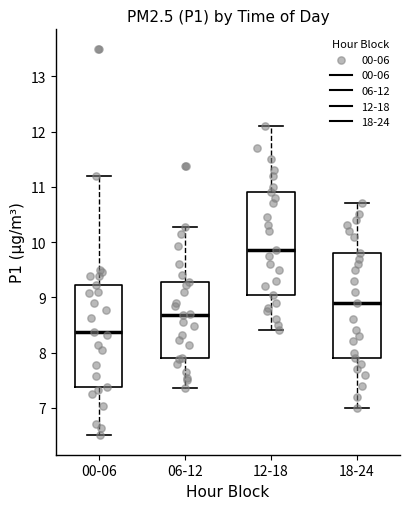

Which box's median line is the lowest?

00-06